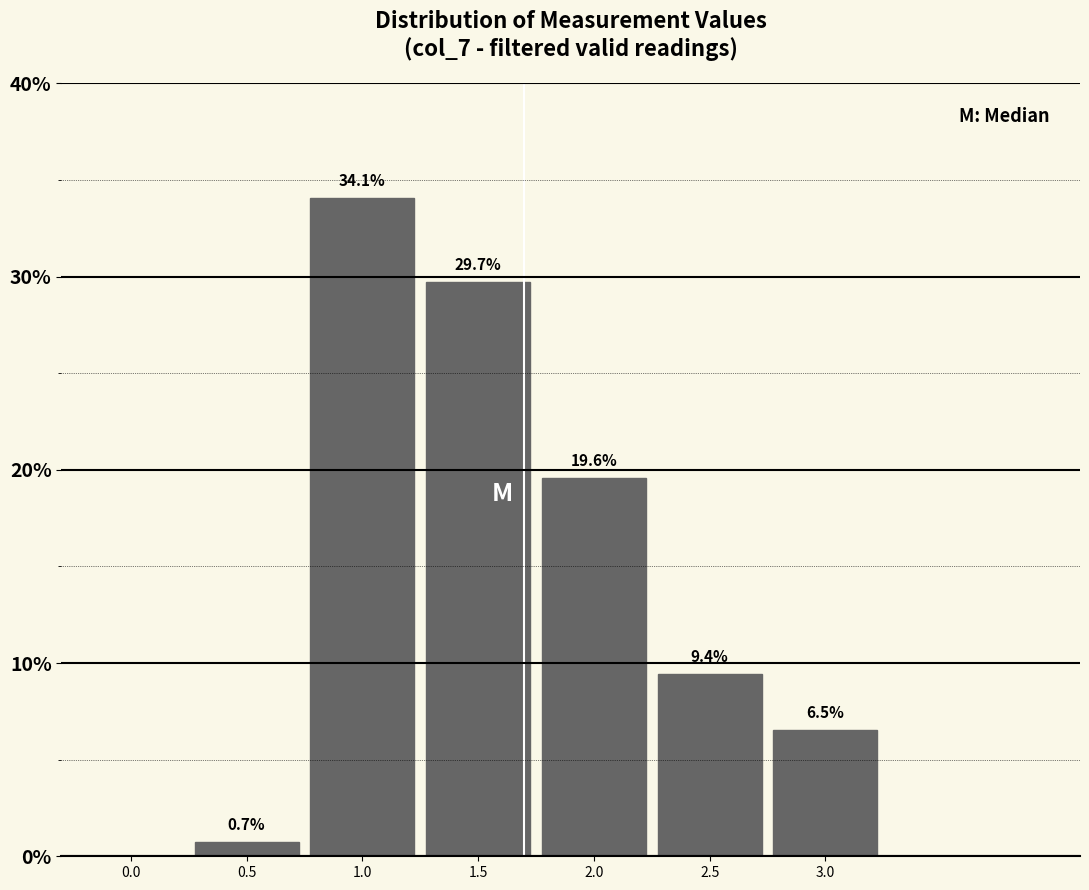

Reading left to right, extract all data points from this chart.

0.0=0.0	0.5=0.7	1.0=34.1	1.5=29.7	2.0=19.6	2.5=9.4	3.0=6.5